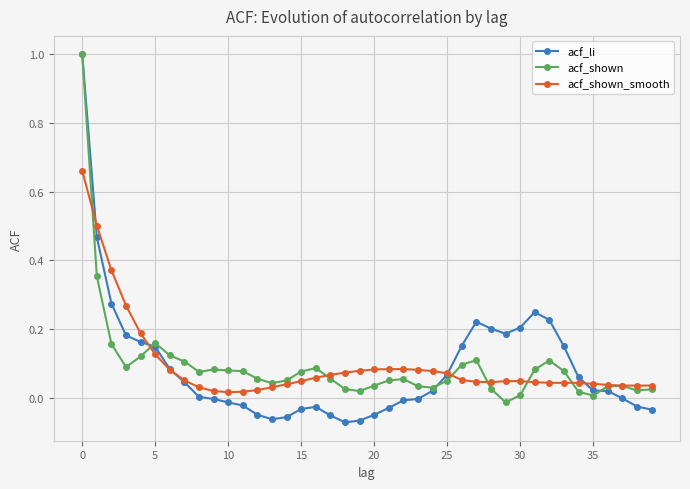

What is the highest value of the acf_shown series?

1.0